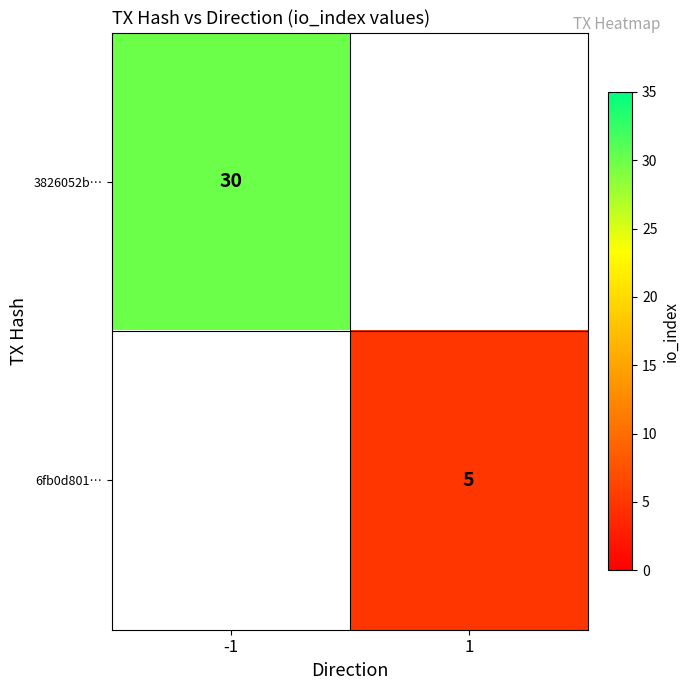

The value of 3826052b… at -1 is 30. True or false?

True